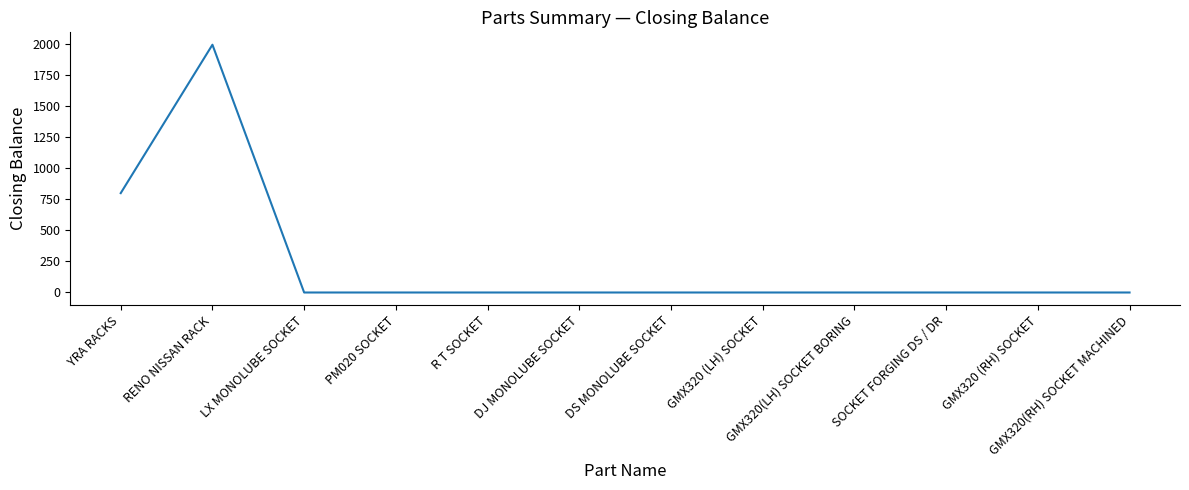

What is the difference between the second highest and second lowest values?

800